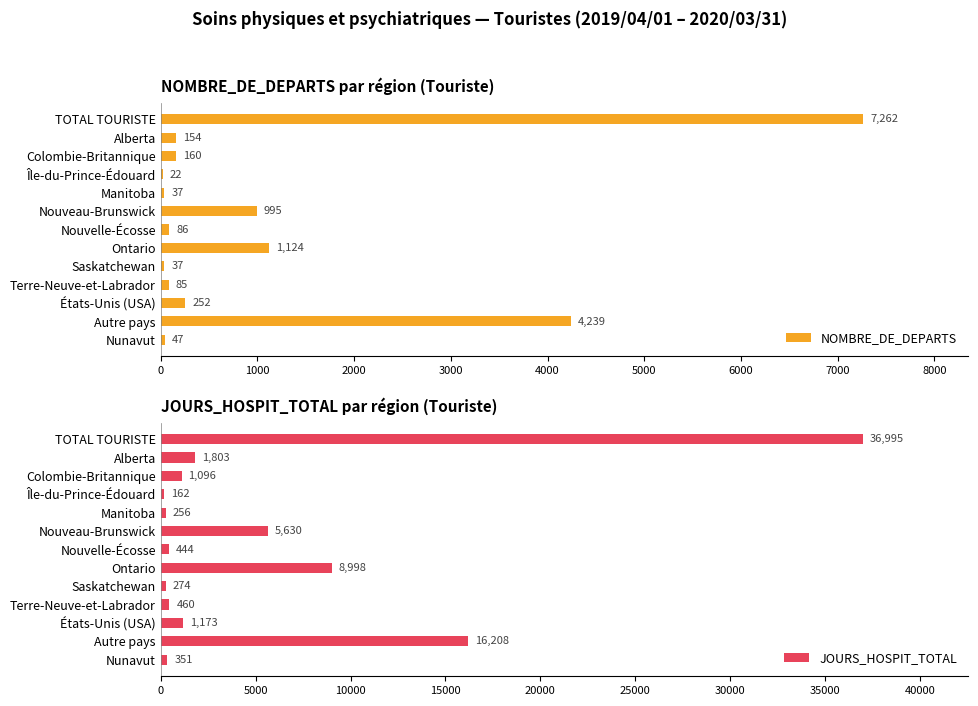

True or false: NOMBRE_DE_DEPARTS has a value of 85 at Terre-Neuve-et-Labrador.

True